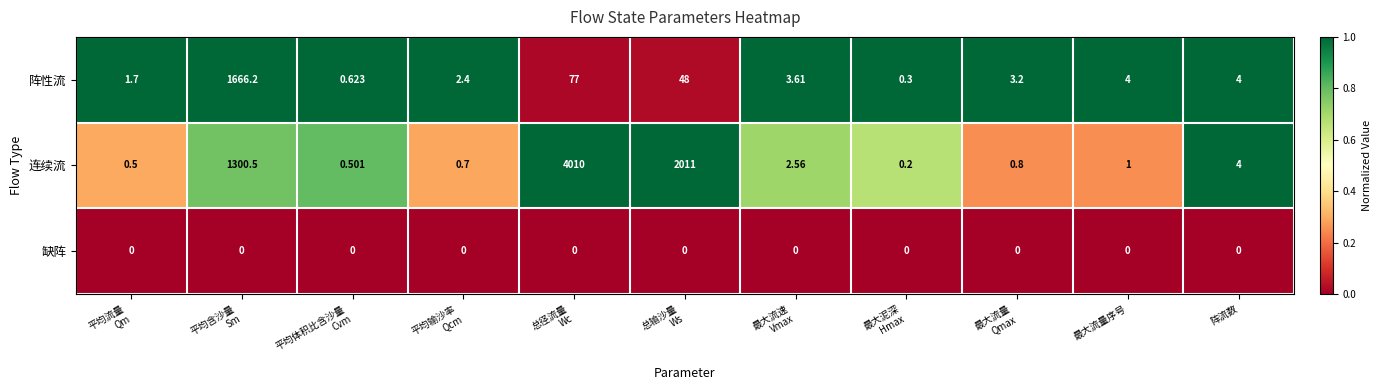

Which series has the widest spread of values?

连续流